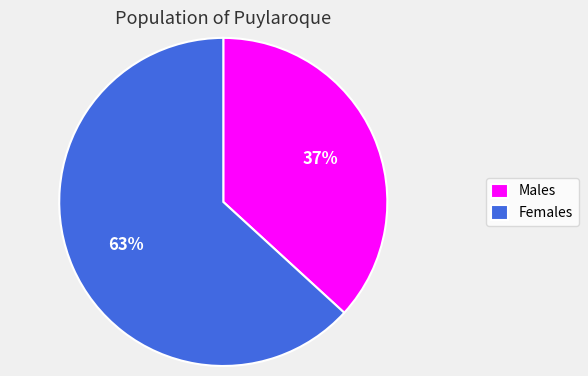

What is the largest slice in the pie chart?

Females